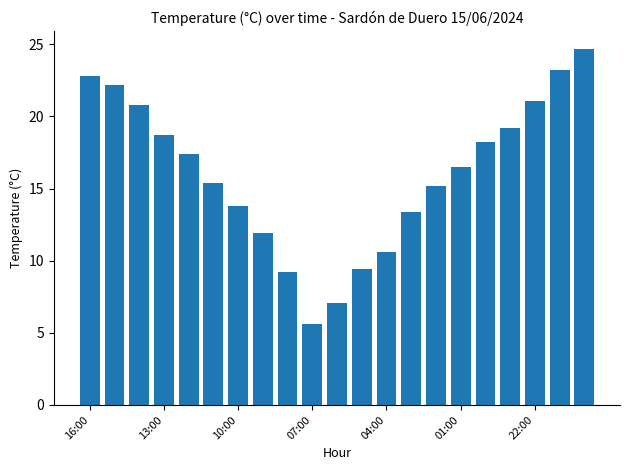

What is the value of the 18th bar from the left?

19.2